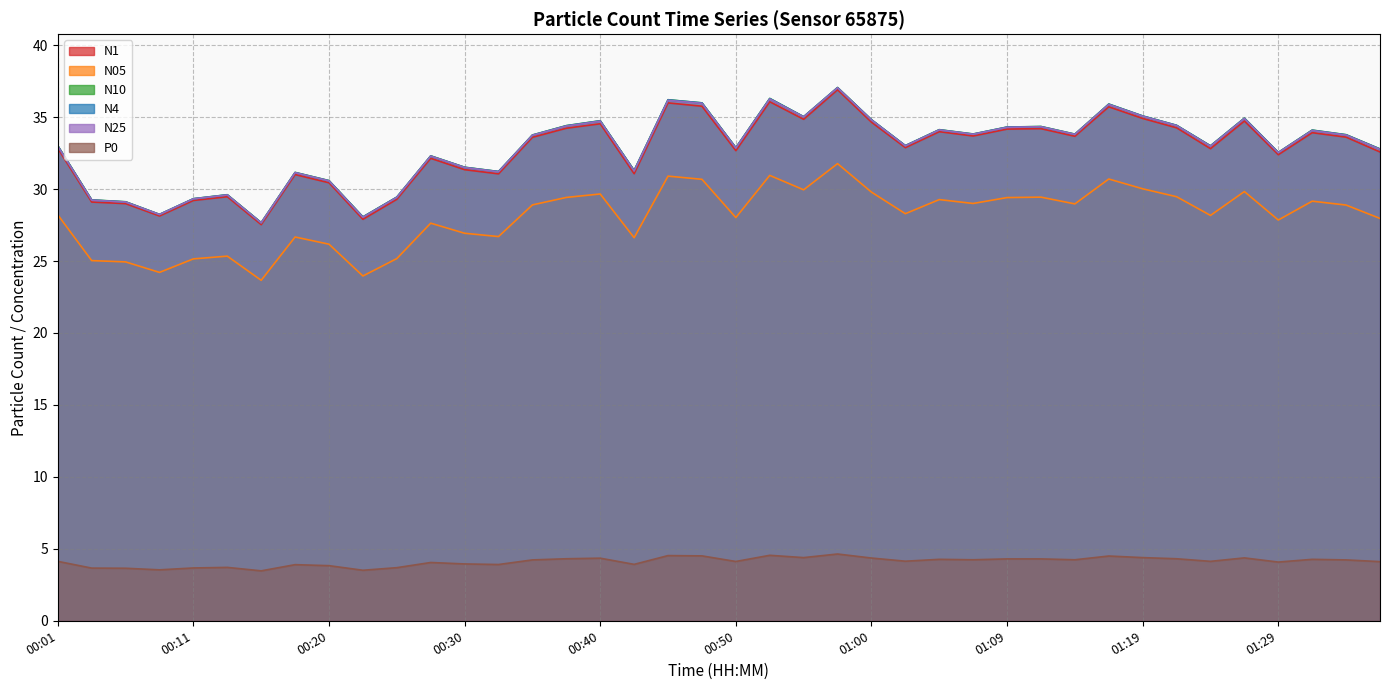

At which category does N1 reach its first local peak?

00:13